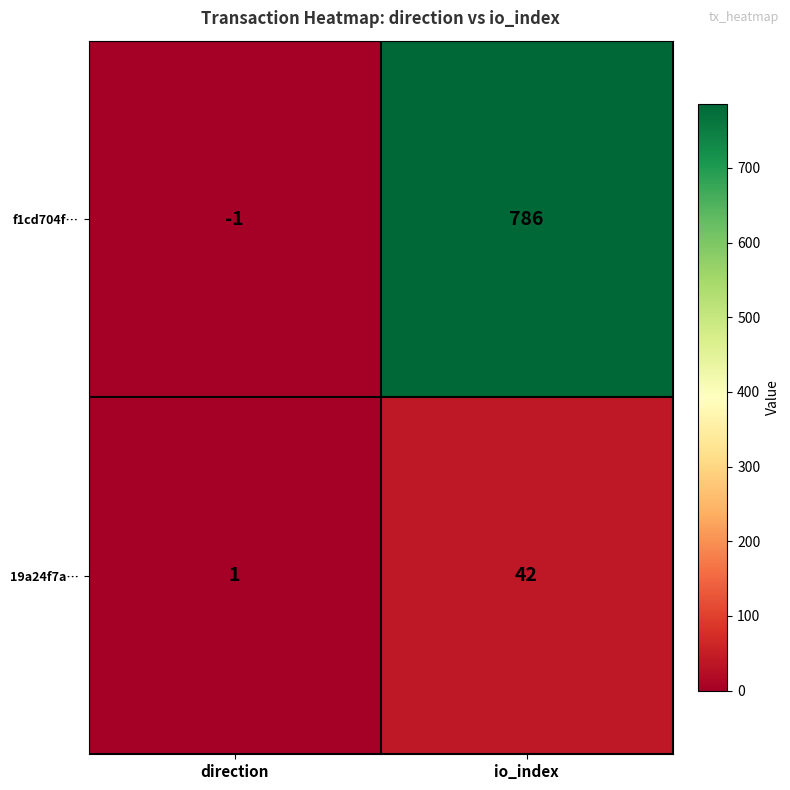

What is the smallest value displayed?

-1